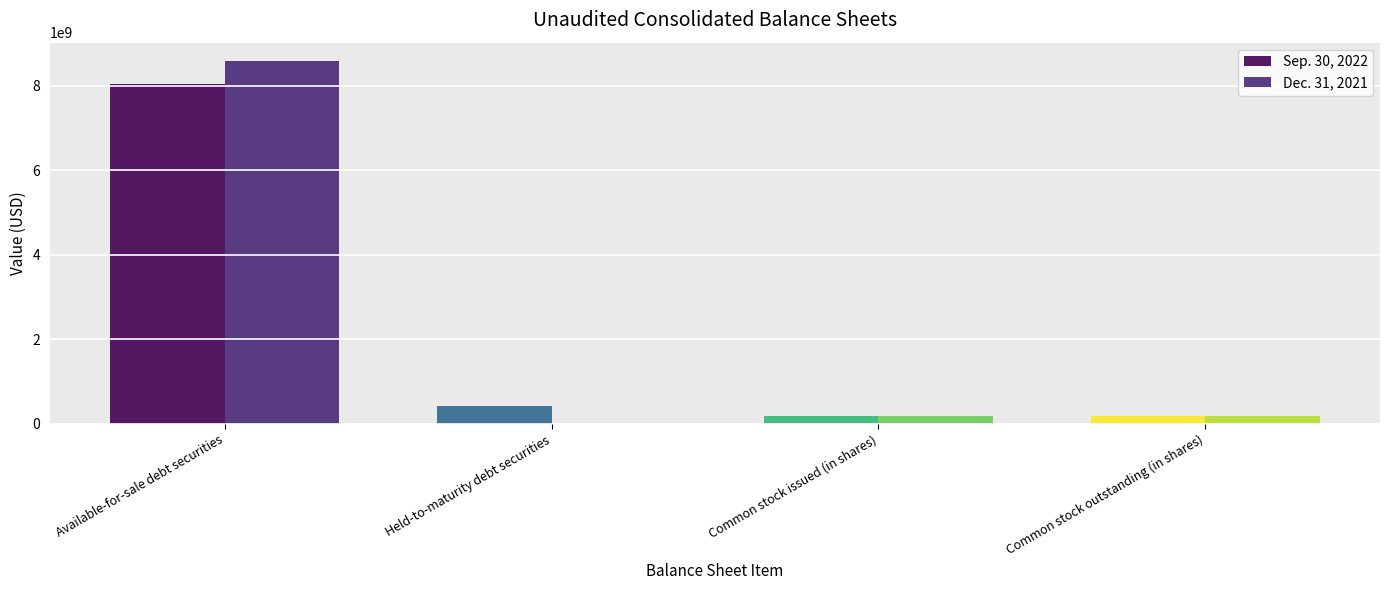

How many series are shown in this chart?

2